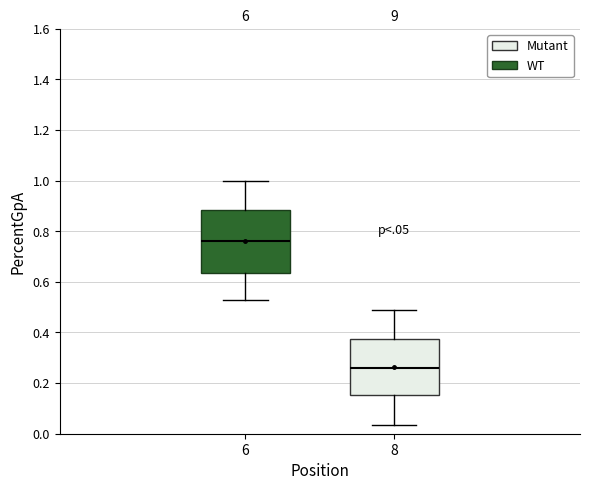

Which box's median line is the highest?

6